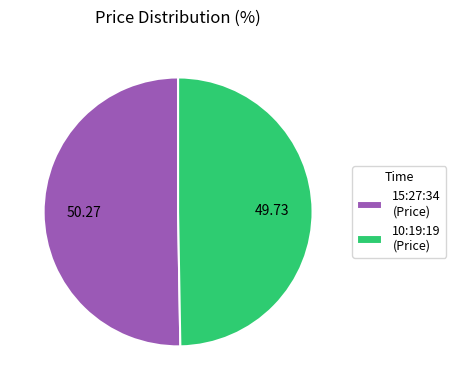

Do 10:19:19 and 15:27:34 together represent more than half of the pie?

Yes